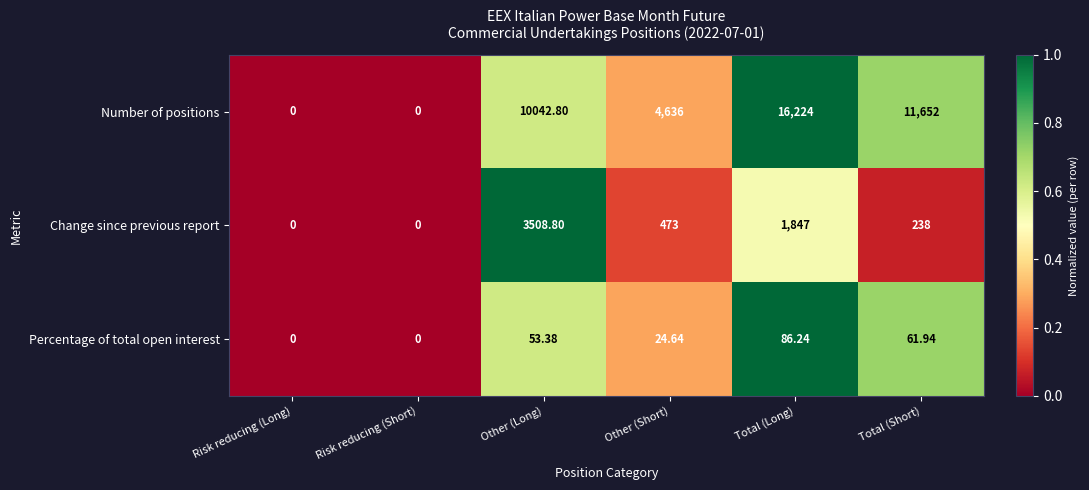

Which series has the largest total across all categories?

Number of positions